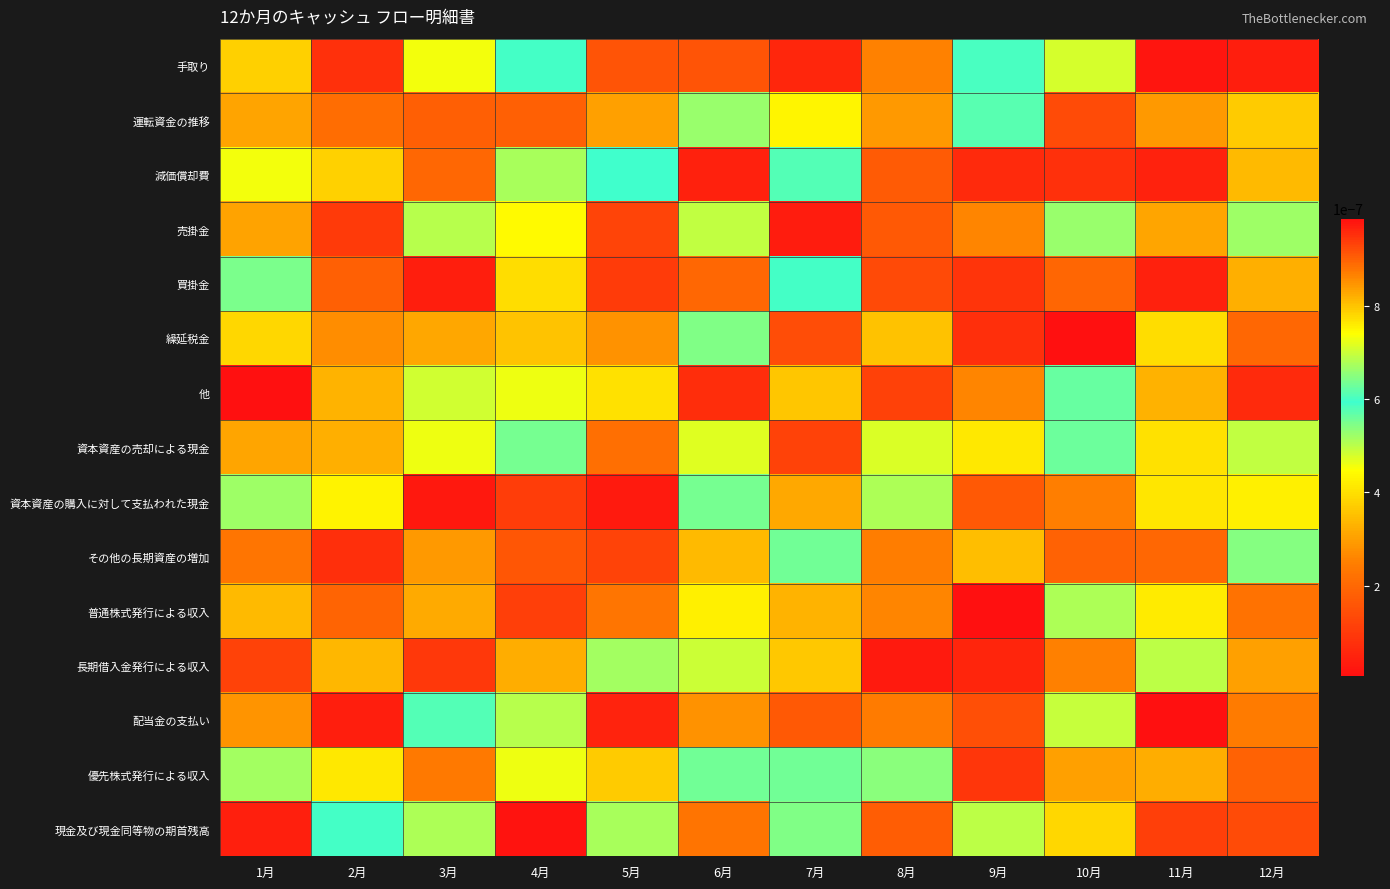

Reading right to left, transcribe all the data shown in this chart.

手取り: 12月=0.0	11月=0.0	10月=0.0	9月=0.0	8月=0.0	7月=0.0	6月=0.0	5月=0.0	4月=0.0	3月=0.0	2月=0.0	1月=0.0
運転資金の推移: 12月=0.0	11月=0.0	10月=0.0	9月=0.0	8月=0.0	7月=0.0	6月=0.0	5月=0.0	4月=0.0	3月=0.0	2月=0.0	1月=0.0
減価償却費: 12月=0.0	11月=0.0	10月=0.0	9月=0.0	8月=0.0	7月=0.0	6月=0.0	5月=0.0	4月=0.0	3月=0.0	2月=0.0	1月=0.0
売掛金: 12月=0.0	11月=0.0	10月=0.0	9月=0.0	8月=0.0	7月=0.0	6月=0.0	5月=0.0	4月=0.0	3月=0.0	2月=0.0	1月=0.0
買掛金: 12月=0.0	11月=0.0	10月=0.0	9月=0.0	8月=0.0	7月=0.0	6月=0.0	5月=0.0	4月=0.0	3月=0.0	2月=0.0	1月=0.0
繰延税金: 12月=0.0	11月=0.0	10月=0.0	9月=0.0	8月=0.0	7月=0.0	6月=0.0	5月=0.0	4月=0.0	3月=0.0	2月=0.0	1月=0.0
他: 12月=0.0	11月=0.0	10月=0.0	9月=0.0	8月=0.0	7月=0.0	6月=0.0	5月=0.0	4月=0.0	3月=0.0	2月=0.0	1月=0.0
資本資産の売却による現金: 12月=0.0	11月=0.0	10月=0.0	9月=0.0	8月=0.0	7月=0.0	6月=0.0	5月=0.0	4月=0.0	3月=0.0	2月=0.0	1月=0.0
資本資産の購入に対して支払われた現金: 12月=0.0	11月=0.0	10月=0.0	9月=0.0	8月=0.0	7月=0.0	6月=0.0	5月=0.0	4月=0.0	3月=0.0	2月=0.0	1月=0.0
その他の長期資産の増加: 12月=0.0	11月=0.0	10月=0.0	9月=0.0	8月=0.0	7月=0.0	6月=0.0	5月=0.0	4月=0.0	3月=0.0	2月=0.0	1月=0.0
普通株式発行による収入: 12月=0.0	11月=0.0	10月=0.0	9月=0.0	8月=0.0	7月=0.0	6月=0.0	5月=0.0	4月=0.0	3月=0.0	2月=0.0	1月=0.0
長期借入金発行による収入: 12月=0.0	11月=0.0	10月=0.0	9月=0.0	8月=0.0	7月=0.0	6月=0.0	5月=0.0	4月=0.0	3月=0.0	2月=0.0	1月=0.0
配当金の支払い: 12月=0.0	11月=0.0	10月=0.0	9月=0.0	8月=0.0	7月=0.0	6月=0.0	5月=0.0	4月=0.0	3月=0.0	2月=0.0	1月=0.0
優先株式発行による収入: 12月=0.0	11月=0.0	10月=0.0	9月=0.0	8月=0.0	7月=0.0	6月=0.0	5月=0.0	4月=0.0	3月=0.0	2月=0.0	1月=0.0
現金及び現金同等物の期首残高: 12月=0.0	11月=0.0	10月=0.0	9月=0.0	8月=0.0	7月=0.0	6月=0.0	5月=0.0	4月=0.0	3月=0.0	2月=0.0	1月=0.0